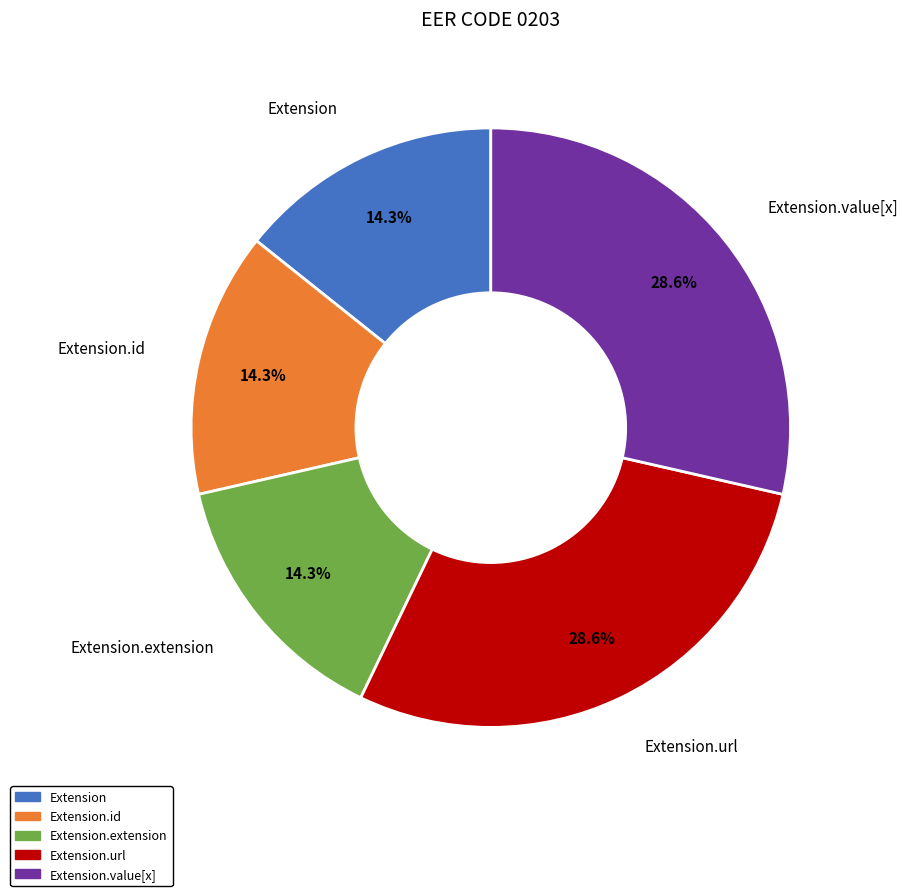

Between Extension.url and Extension.extension, which is larger?

Extension.url